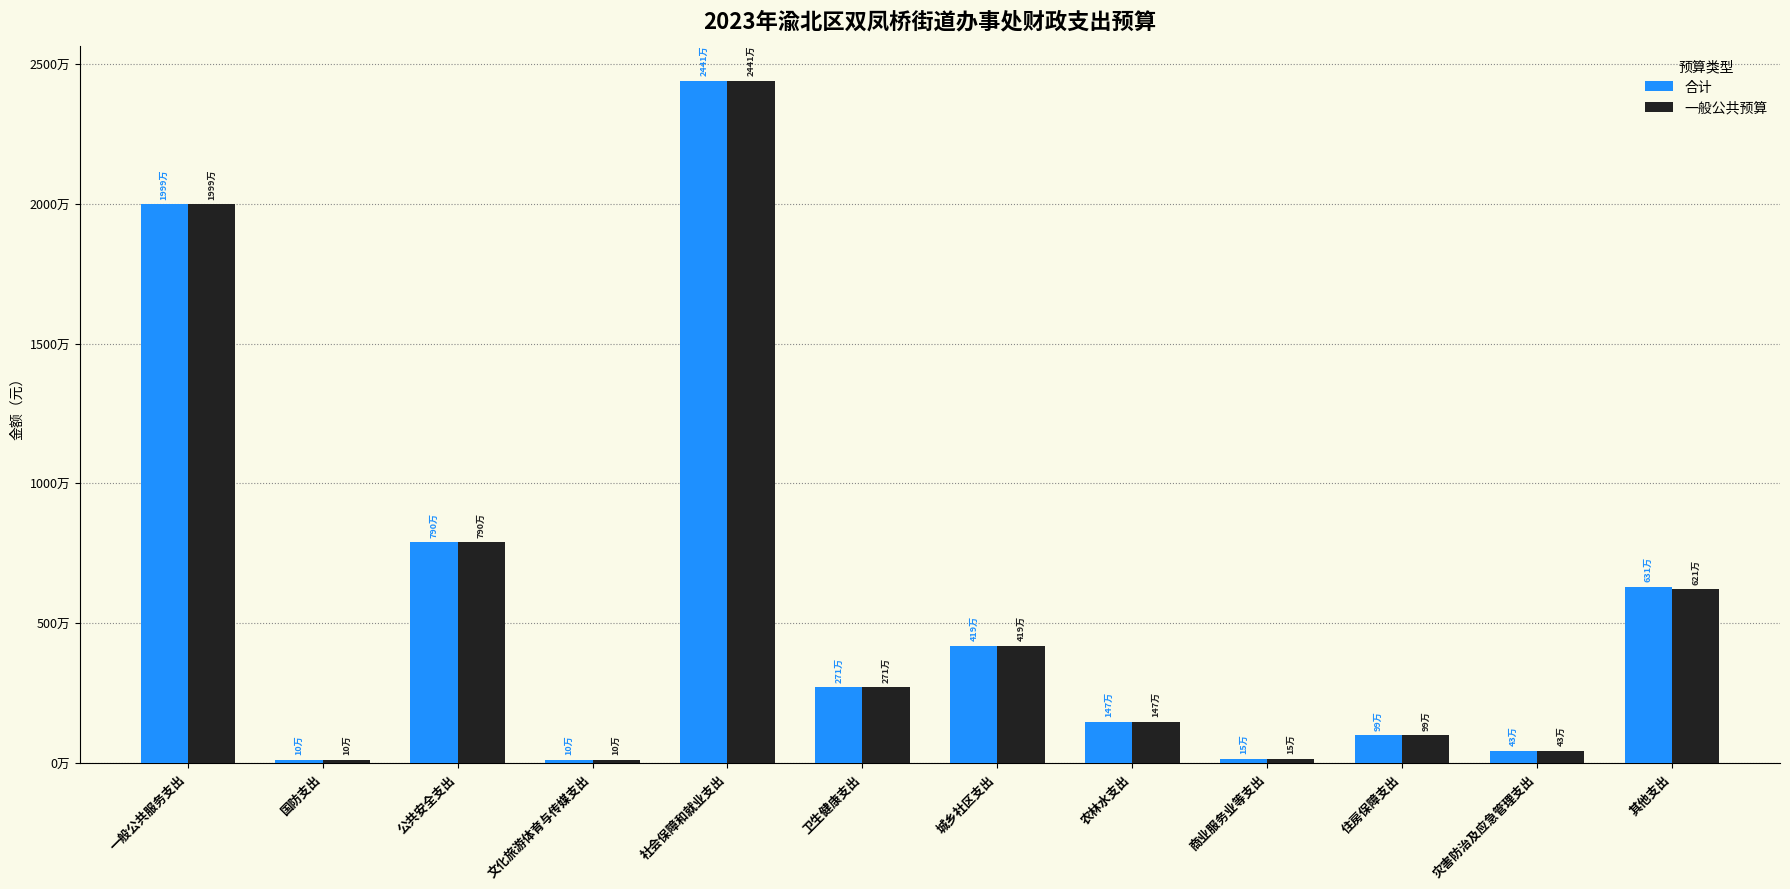

Which has a higher value, 卫生健康支出 or 农林水支出?

卫生健康支出